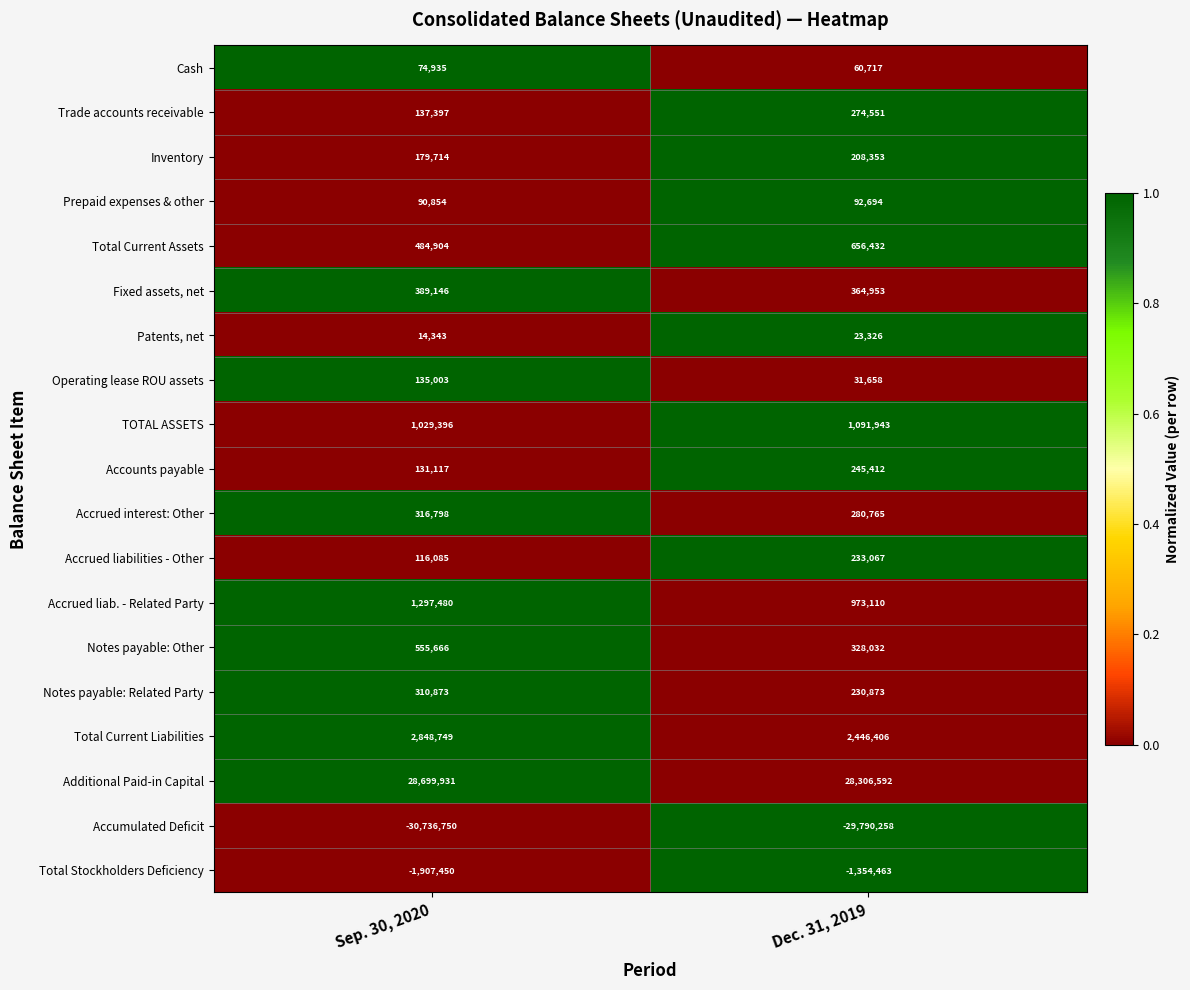

What is the total value across all series at Dec. 31, 2019?

4704163